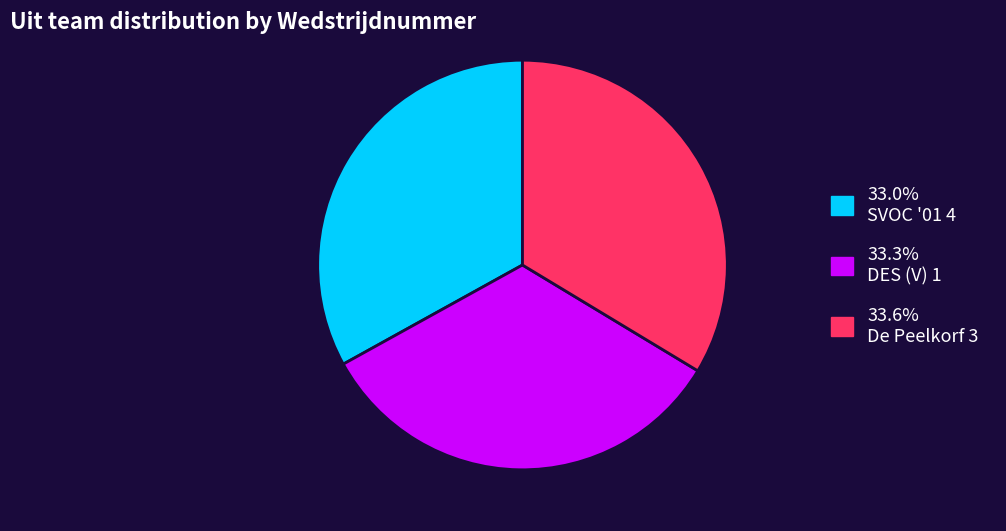

Do 33.6% De Peelkorf 3 and 33.0% SVOC '01 4 together represent more than half of the pie?

Yes